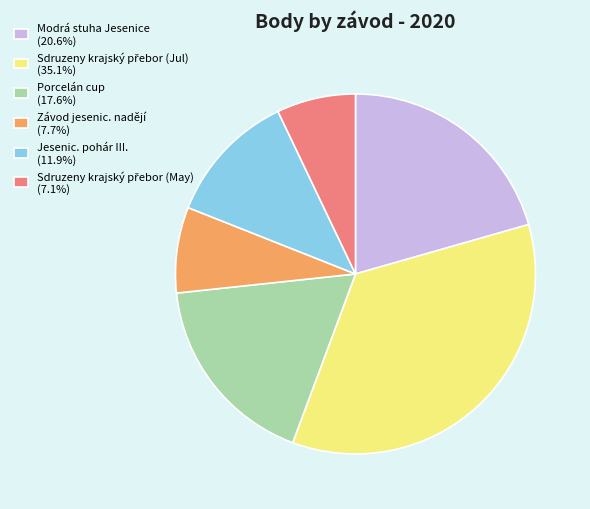

Does any single category account for the majority?

No